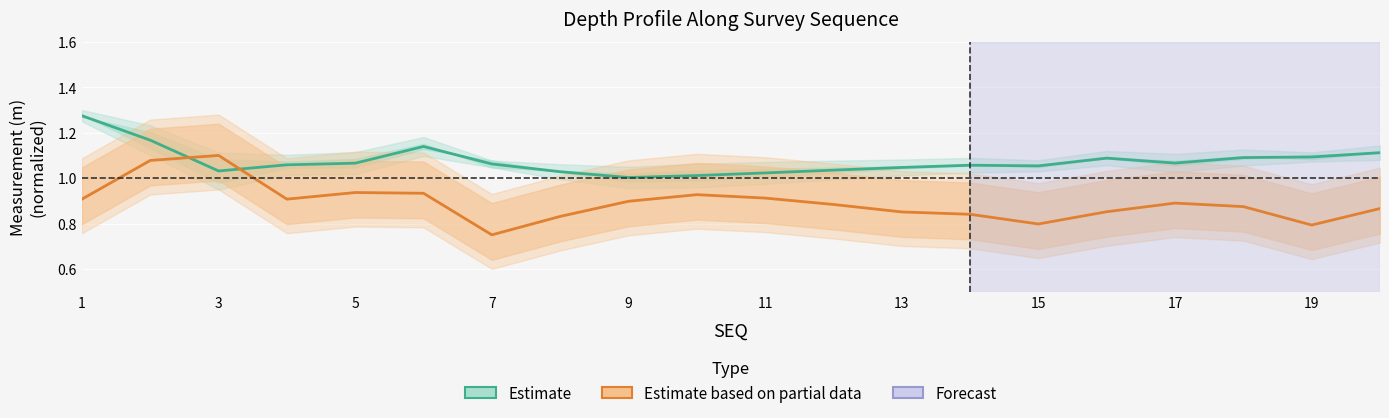

How many altitude (Estimate based on partial data) values are between 0 and 1?

18